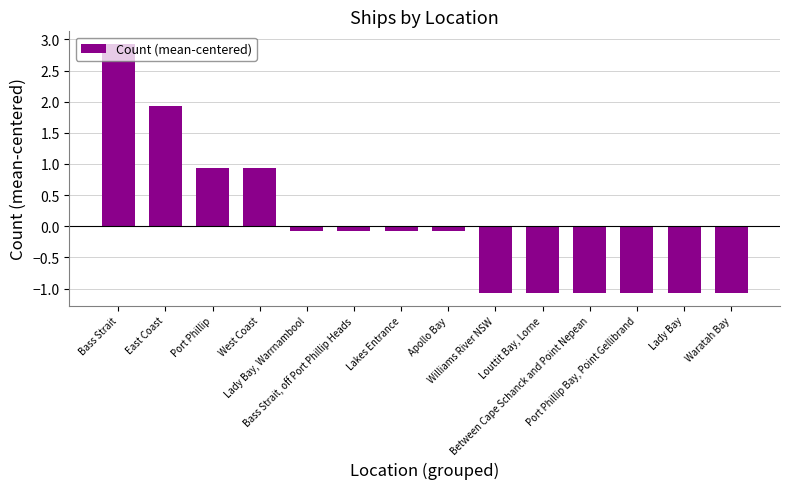

The chart shows a value of -1.7 at Williams River NSW. True or false?

False